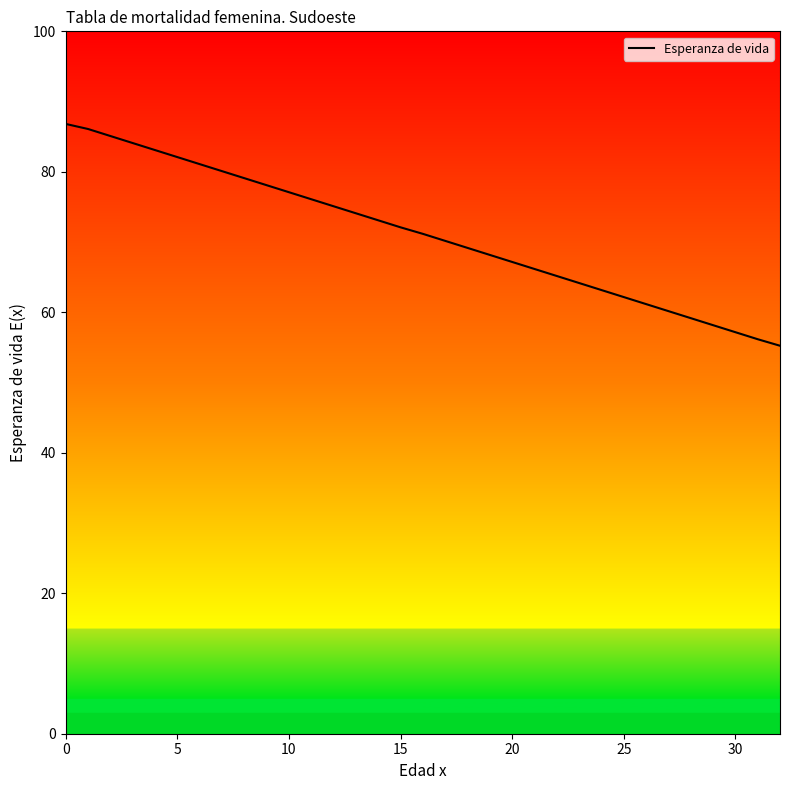

What is the average value?

71.1